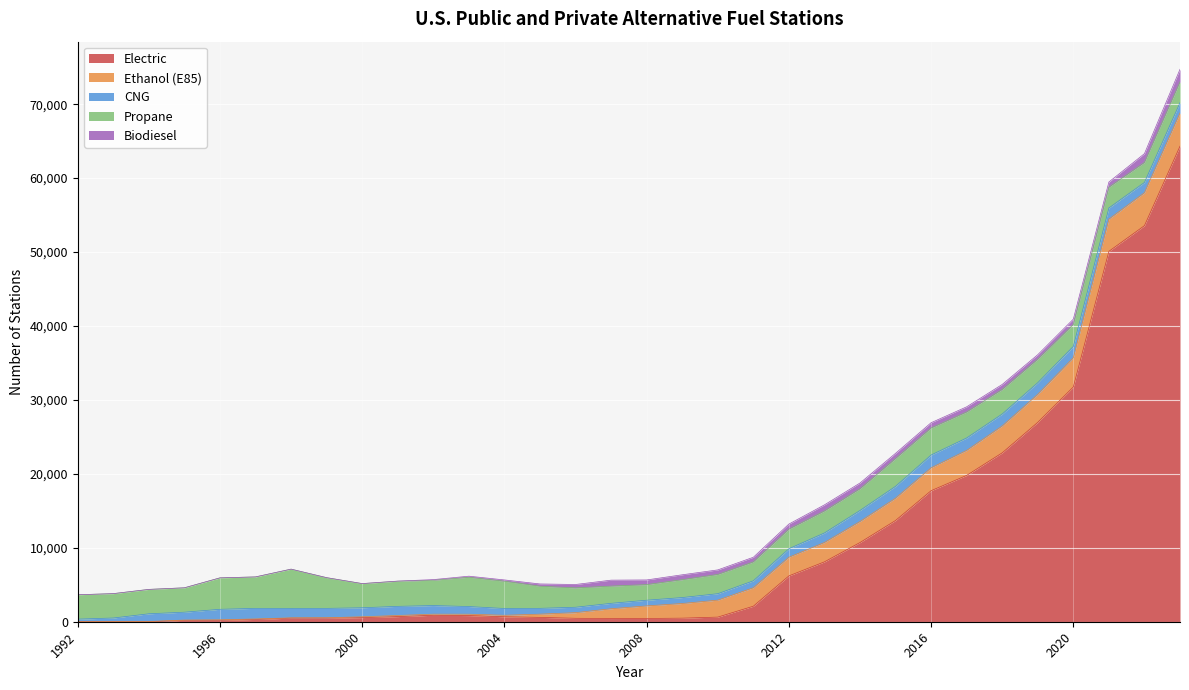

How many data points does each series have?

32